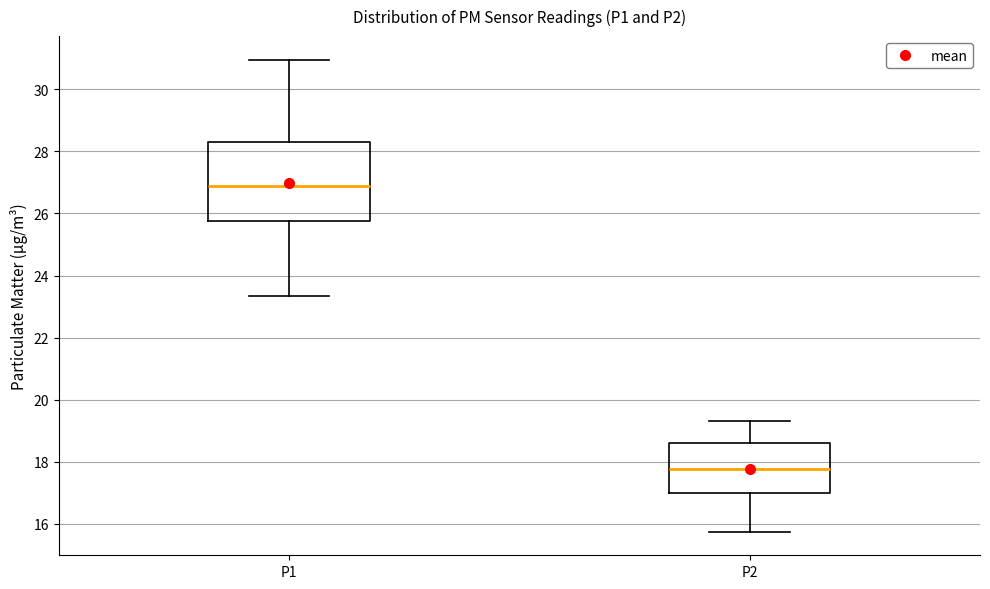

Where does the upper whisker of the box for P2 end on the y-axis? The values are not printed on the chart, so give them approximately, as read against the axis.

19.4